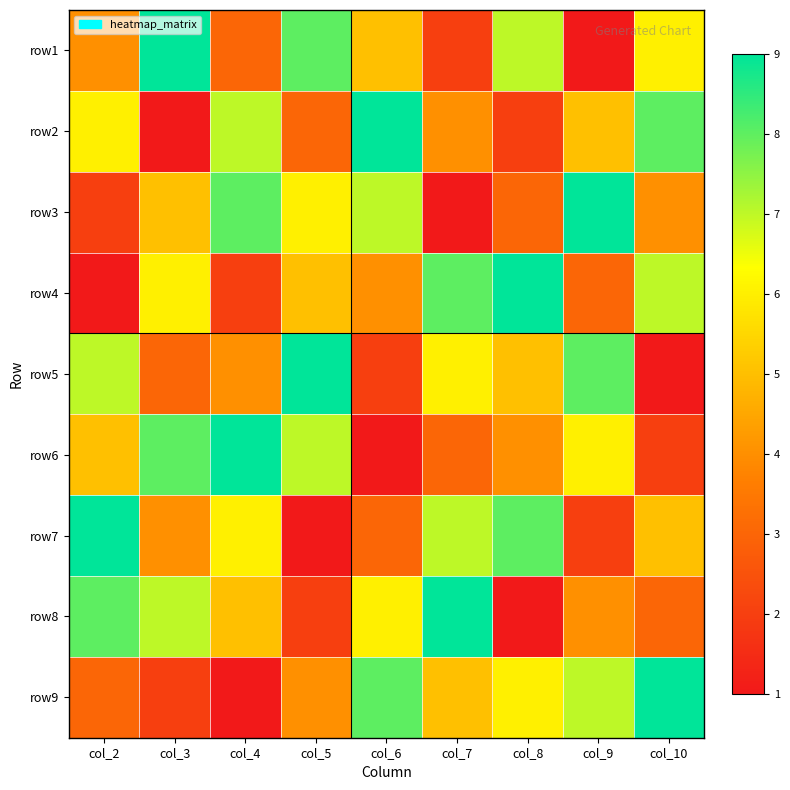

What is the spread (max minus min) of values at col_10?

8